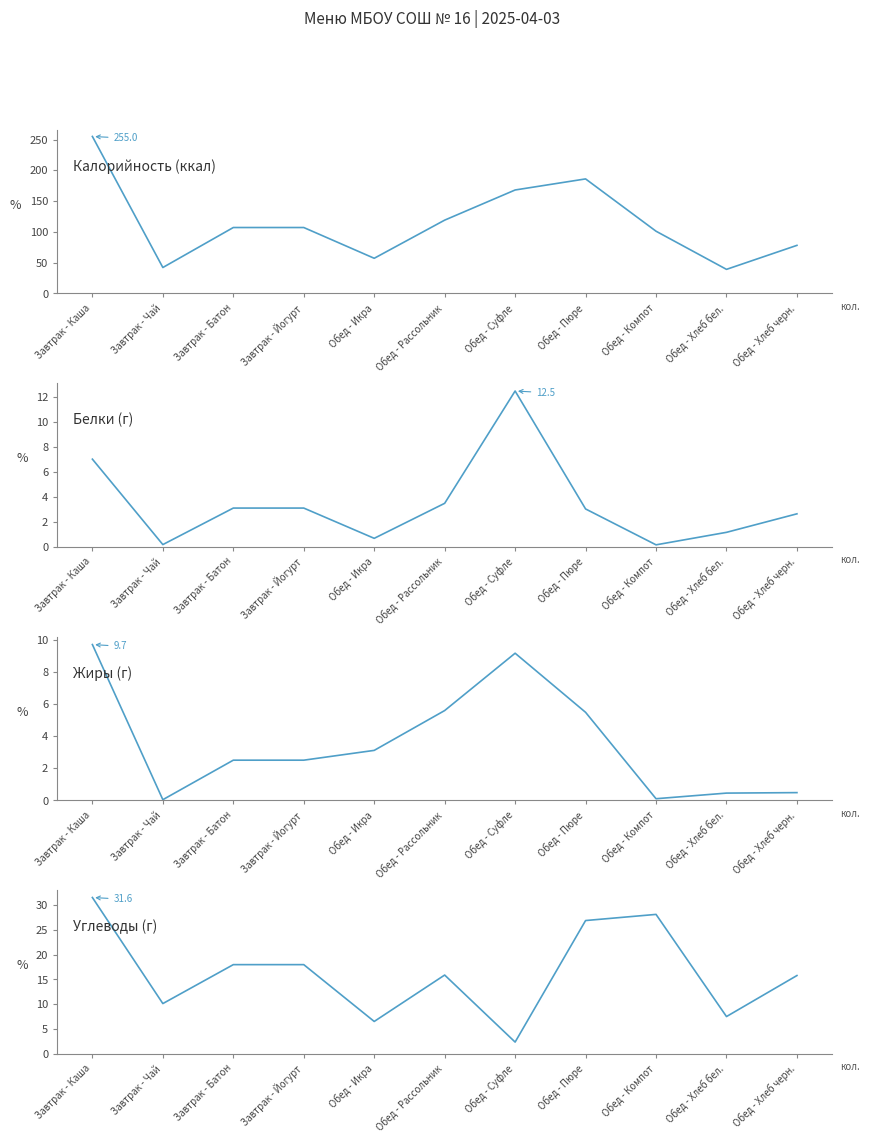

What value does the Калорийность (ккал) series have at Завтрак - Каша?

255.0